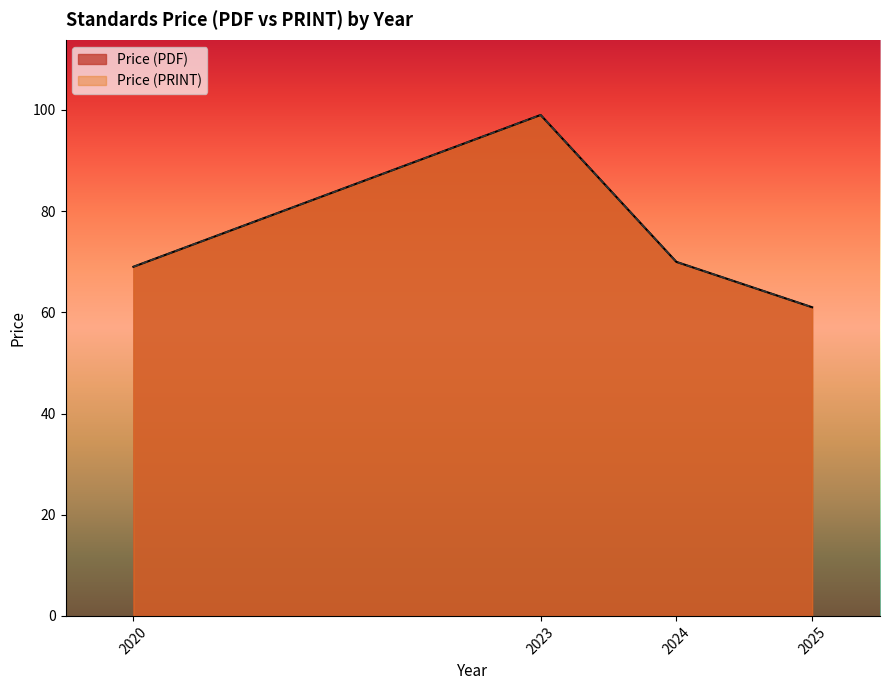

Is the value of Price (PDF) at 2024 greater than the value of Price (PRINT) at 2024?

No